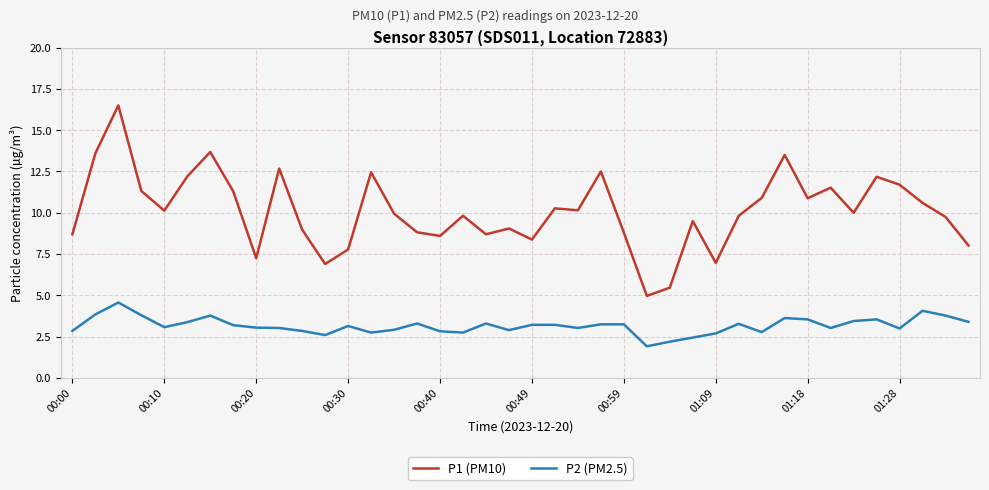

True or false: P2 (PM2.5) and P1 (PM10) cross at least once.

False